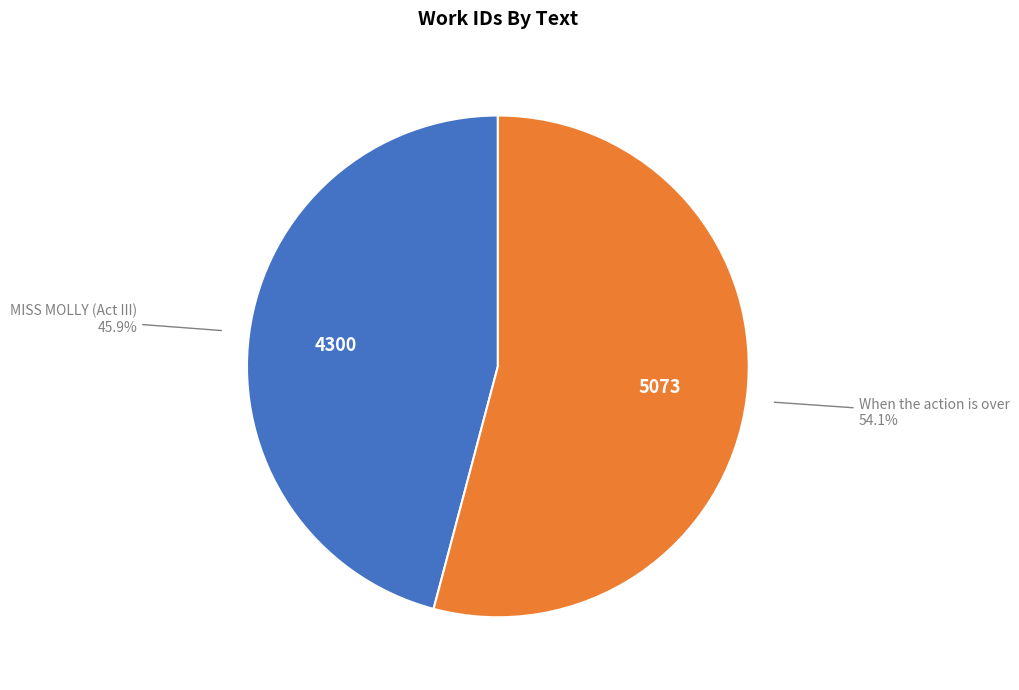

Rank the categories by value from highest to lowest.

When the action is over, MISS MOLLY (Act III)